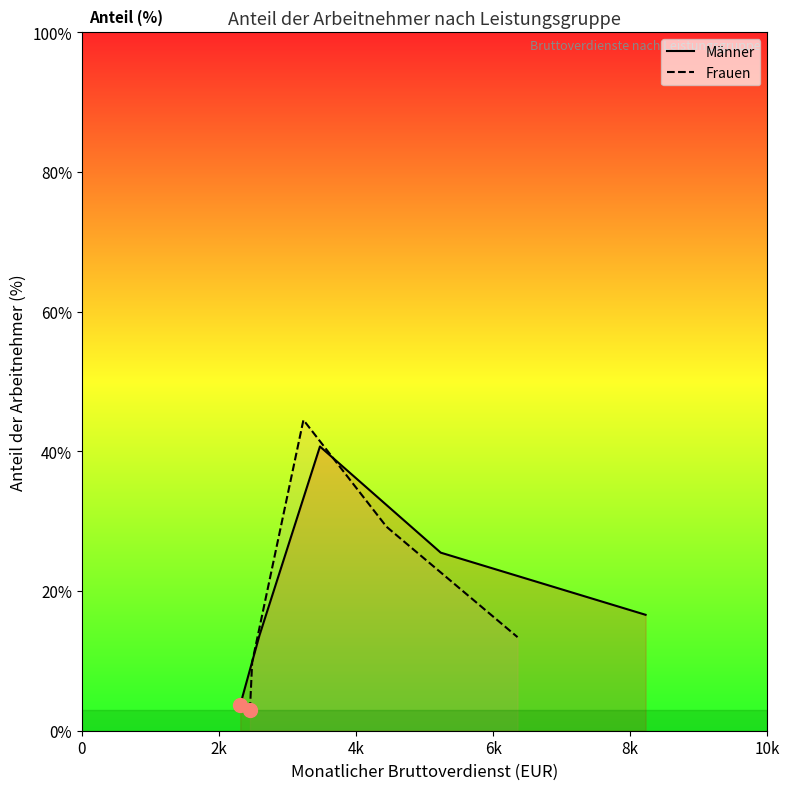

What is the highest value of the Männer series?

40.7